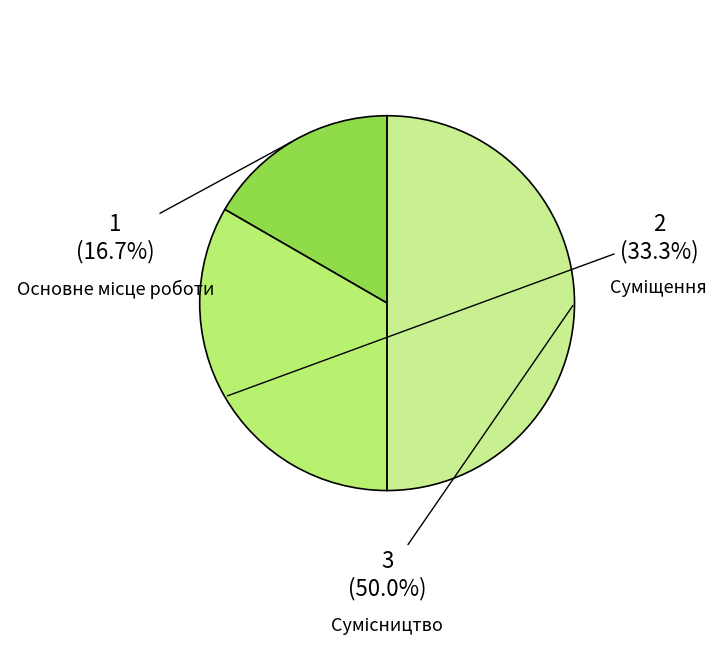

What is the smallest slice in the pie chart?

Основне місце роботи